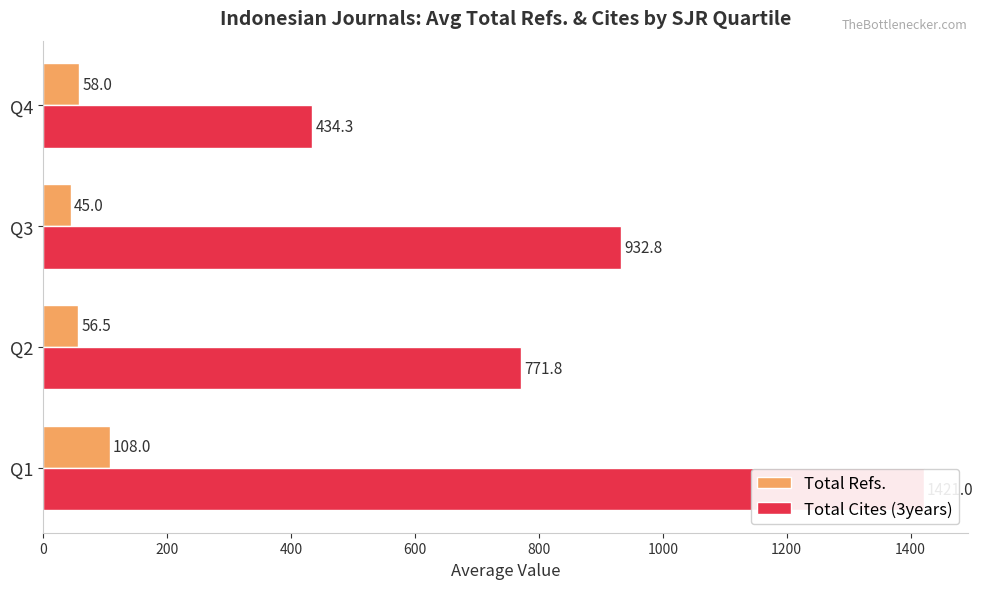

What is the lowest value of the Total Refs. series?

45.0